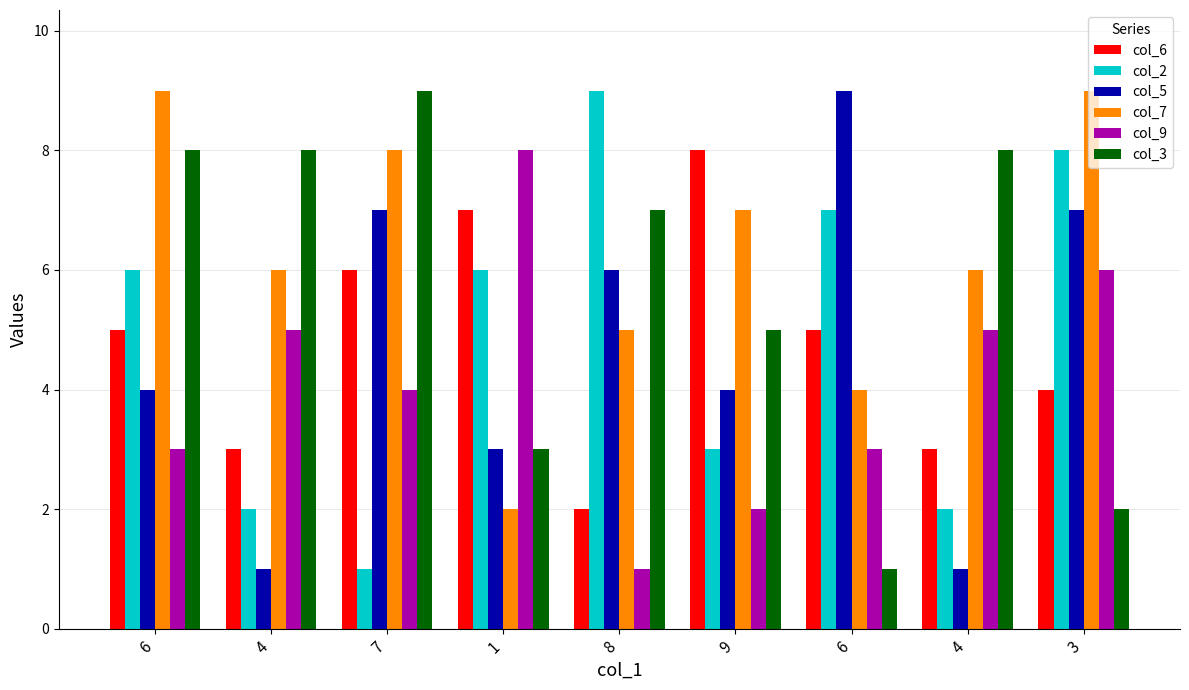

Reading left to right, what are all the values shown in this chart?

col_6: 6=5	4=3	7=6	1=7	8=2	9=8	6=5	4=3	3=4
col_2: 6=6	4=2	7=1	1=6	8=9	9=3	6=7	4=2	3=8
col_5: 6=4	4=1	7=7	1=3	8=6	9=4	6=9	4=1	3=7
col_7: 6=9	4=6	7=8	1=2	8=5	9=7	6=4	4=6	3=9
col_9: 6=3	4=5	7=4	1=8	8=1	9=2	6=3	4=5	3=6
col_3: 6=8	4=8	7=9	1=3	8=7	9=5	6=1	4=8	3=2